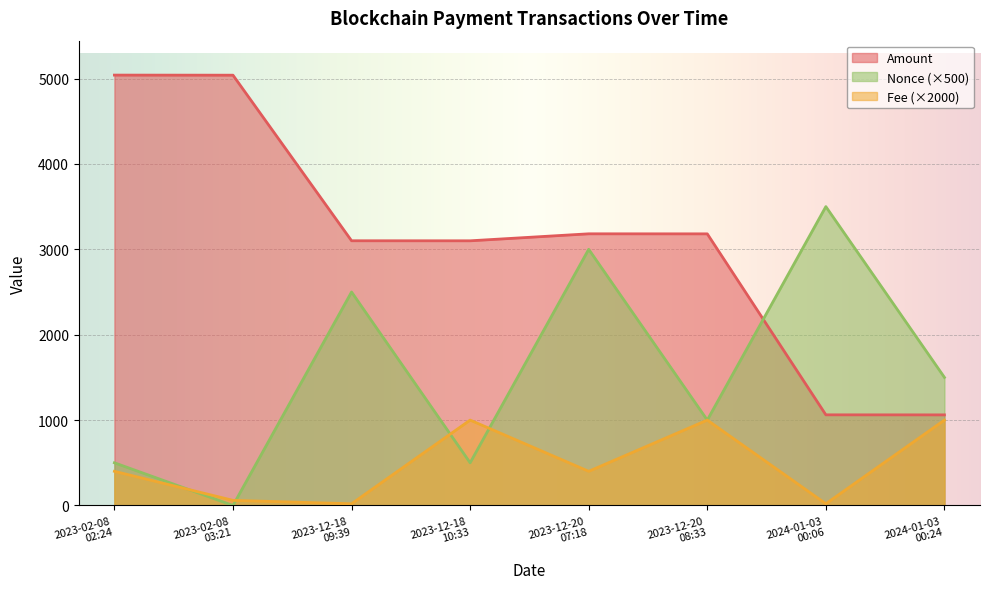

How many data points does each series have?

8